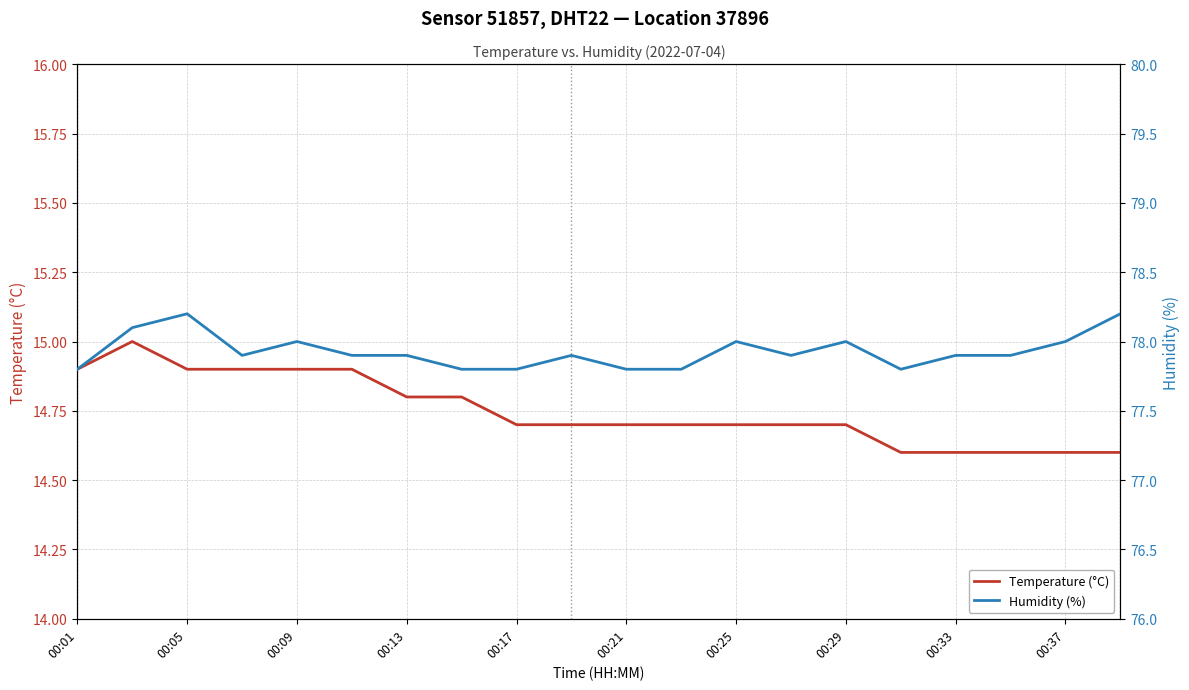

True or false: Temperature (°C) has more than 2 points higher than both neighbors.

False